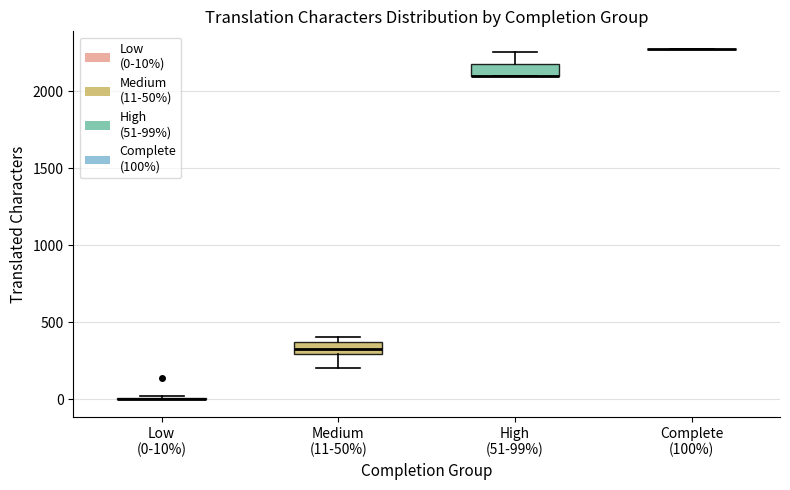

Reading left to right, transcribe this box plot: for each box, give where its median line is, the range the box spans, and where its two whiskers end, as read against the y-axis. The values are not printed on the chart, so give them approximately, as read against the axis.

Low (0-10%): box collapsed to a line at 0, whiskers 0 to 0
Medium (11-50%): median 350 (inside the box), box 300 to 350, whiskers 200 to 400
High (51-99%): median 2100 (drawn on the box's lower edge), box 2100 to 2200, whiskers 2100 to 2250
Complete (100%): box collapsed to a line at 2300, whiskers 2300 to 2300